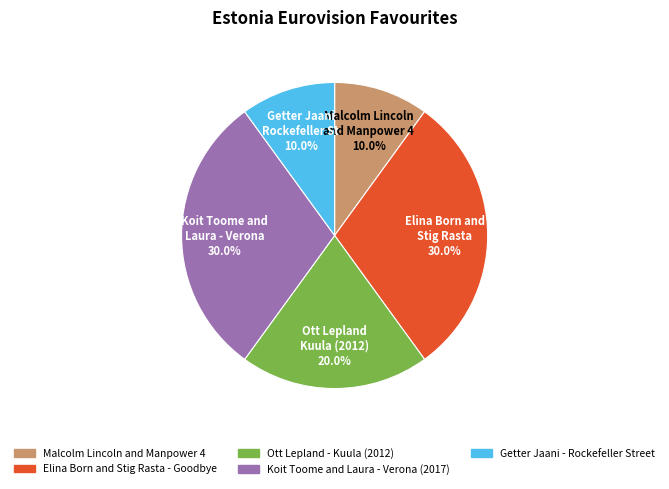

What percentage is NOT represented by Koit Toome and Laura - Verona (2017)?

70.0%